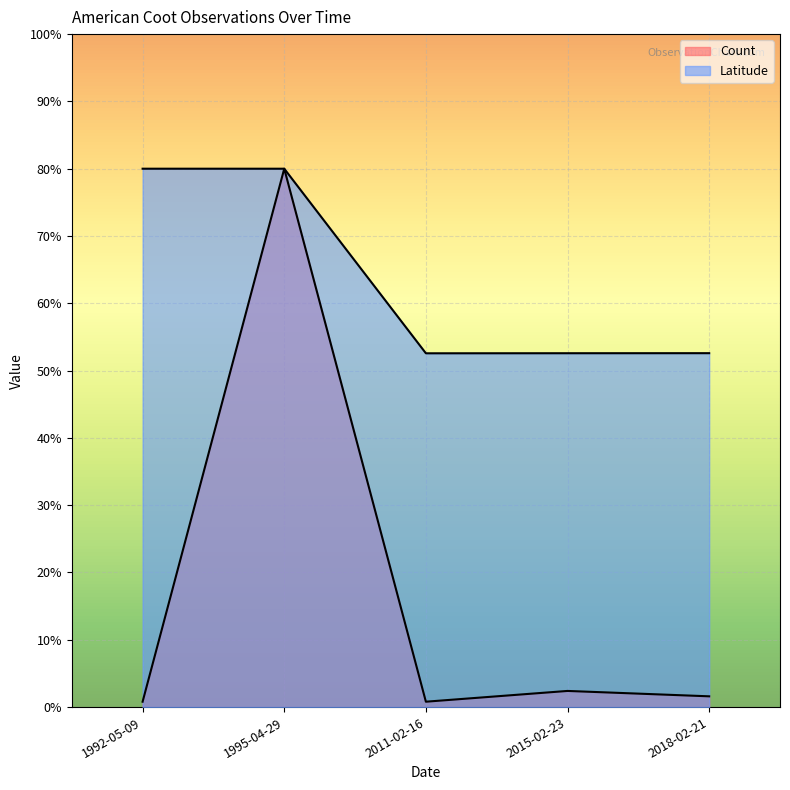

Rank the categories by value from lowest to highest.

1992-05-09, 2011-02-16, 2018-02-21, 2015-02-23, 1995-04-29